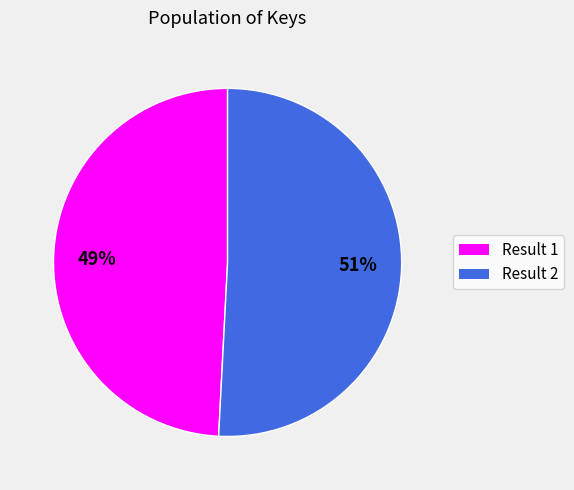

To the nearest percent, what portion does Result 2 represent?

51%